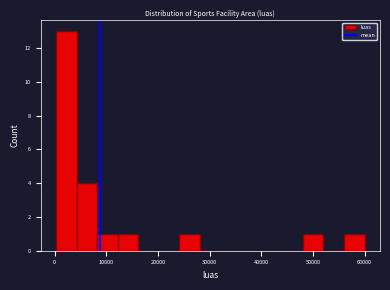

Read against the x-axis, roughly where is the centre of the tallest bar?

2000